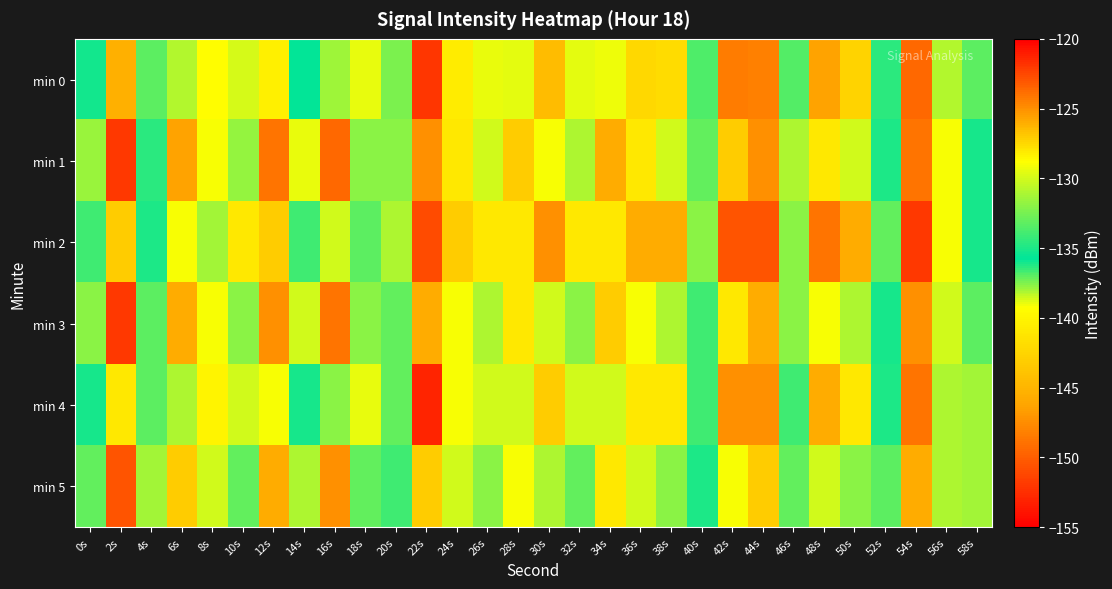

What is the smallest value displayed?

-153.0